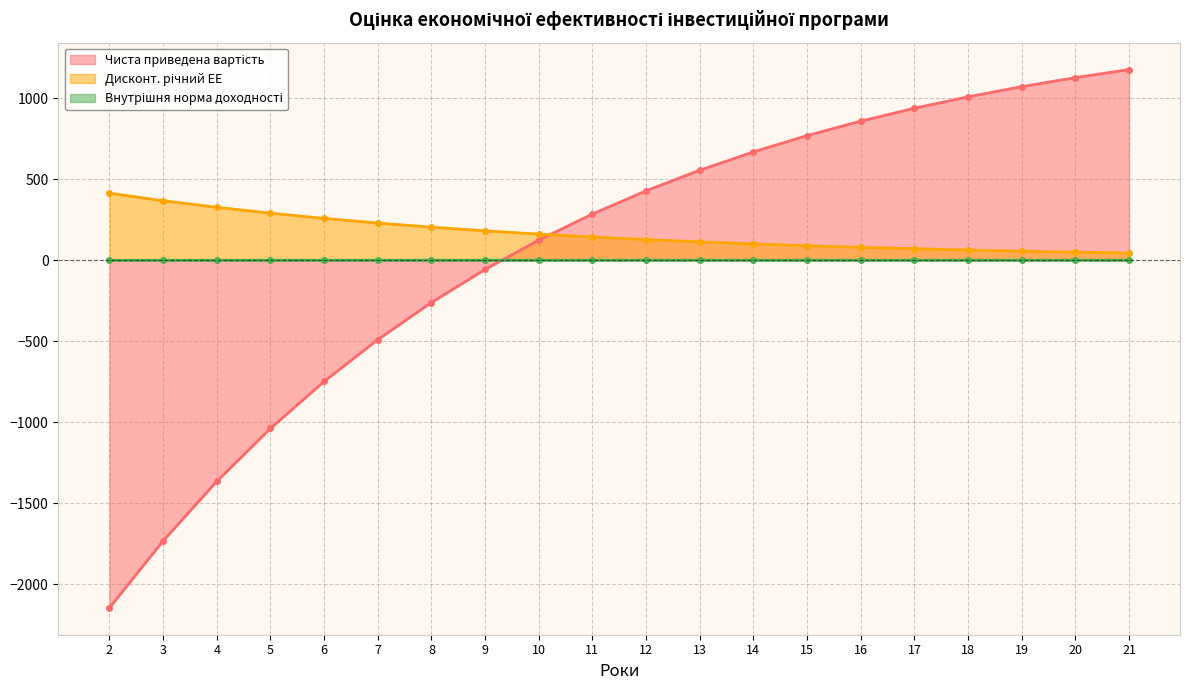

True or false: Внутрішня норма доходності has more than 2 points higher than both neighbors.

False